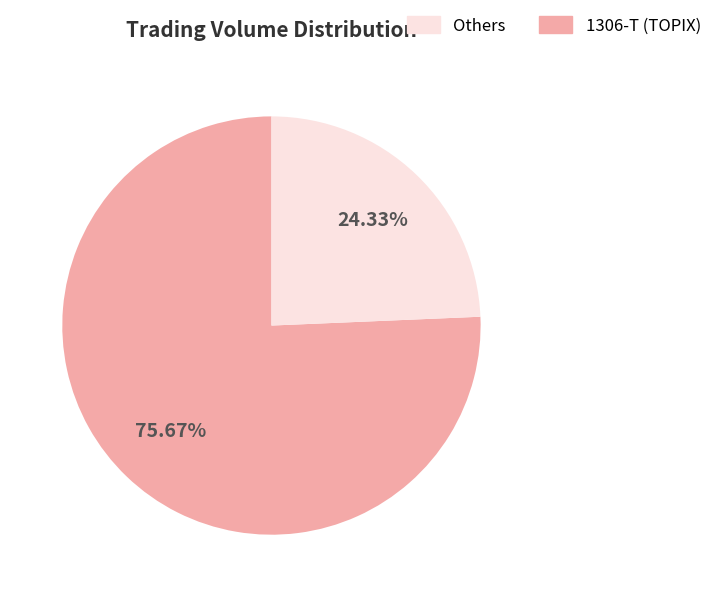

Does any single category account for the majority?

Yes